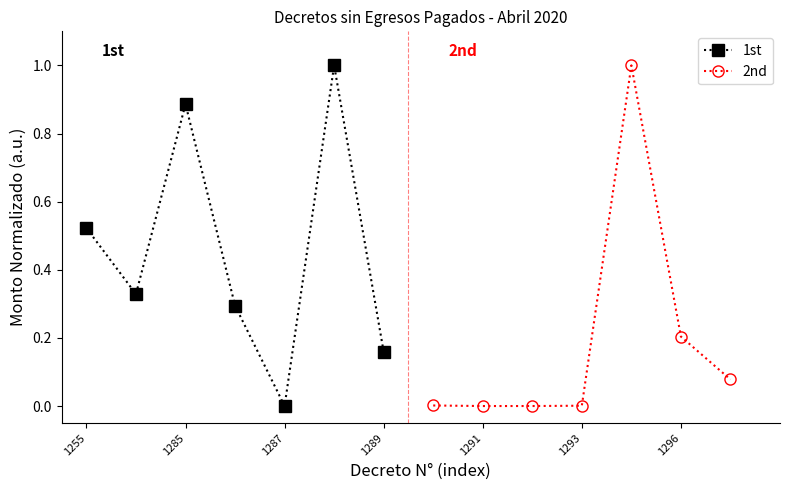

Is it true that 1st equals 0.3 at 1285?

False